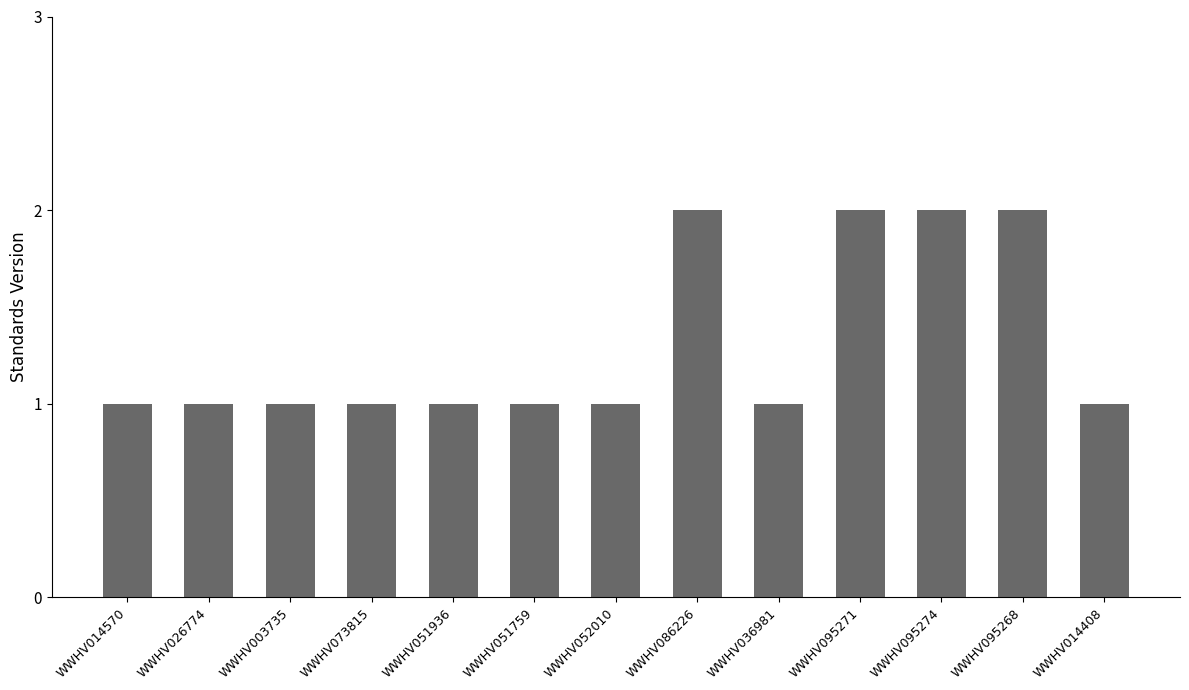

The value at WWHV051936 is 0. True or false?

False